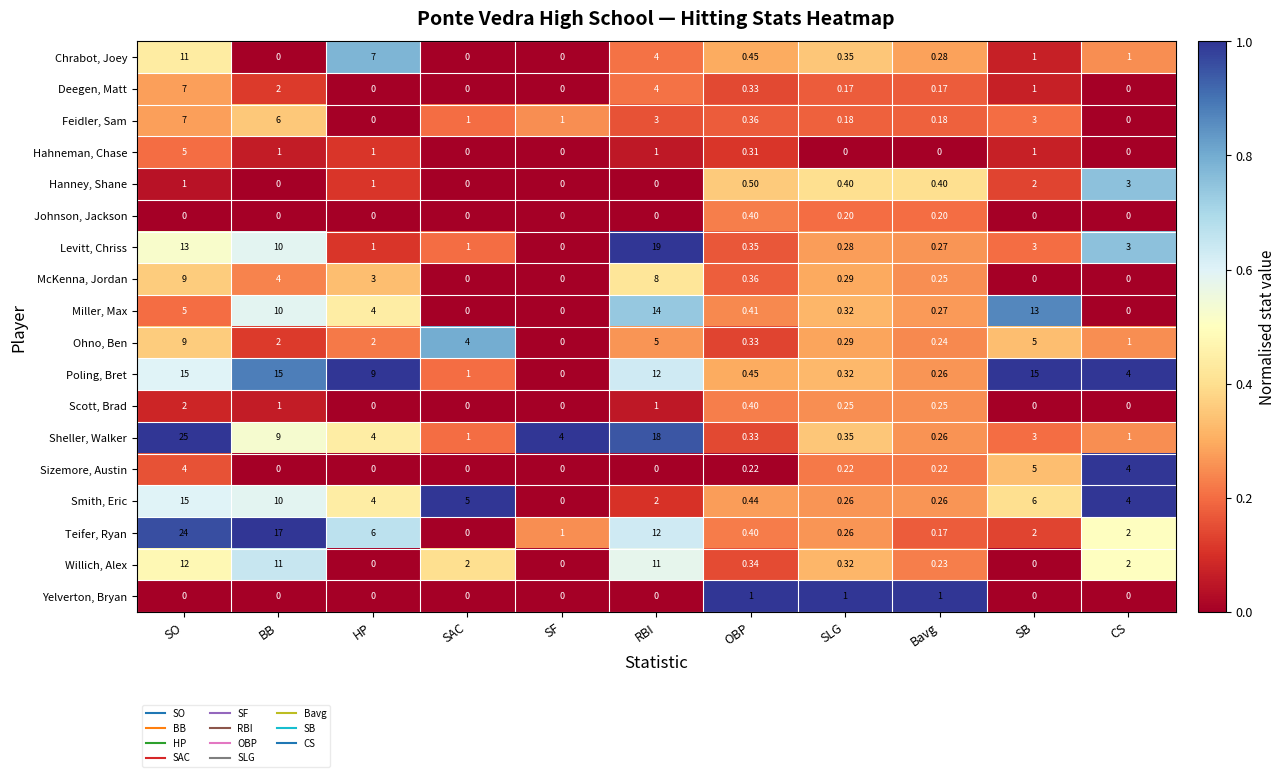

At which label does Feidler, Sam first exceed 1?

SO